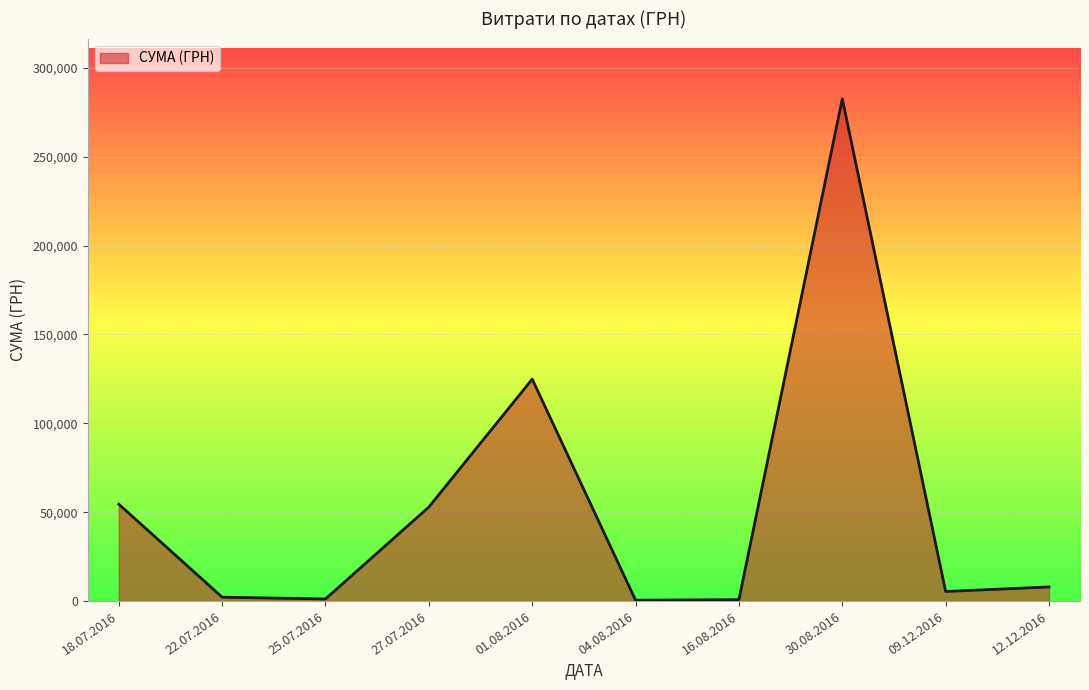

Between 30.08.2016 and 12.12.2016, which is larger?

30.08.2016